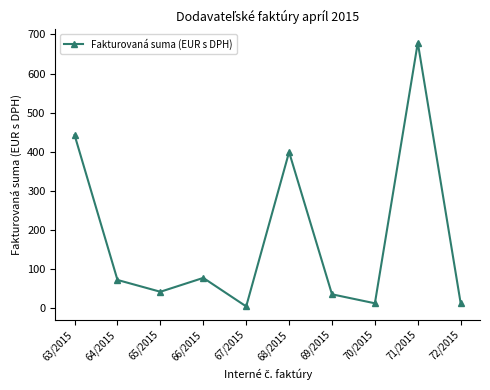

Which category has the highest value across all series?

71/2015